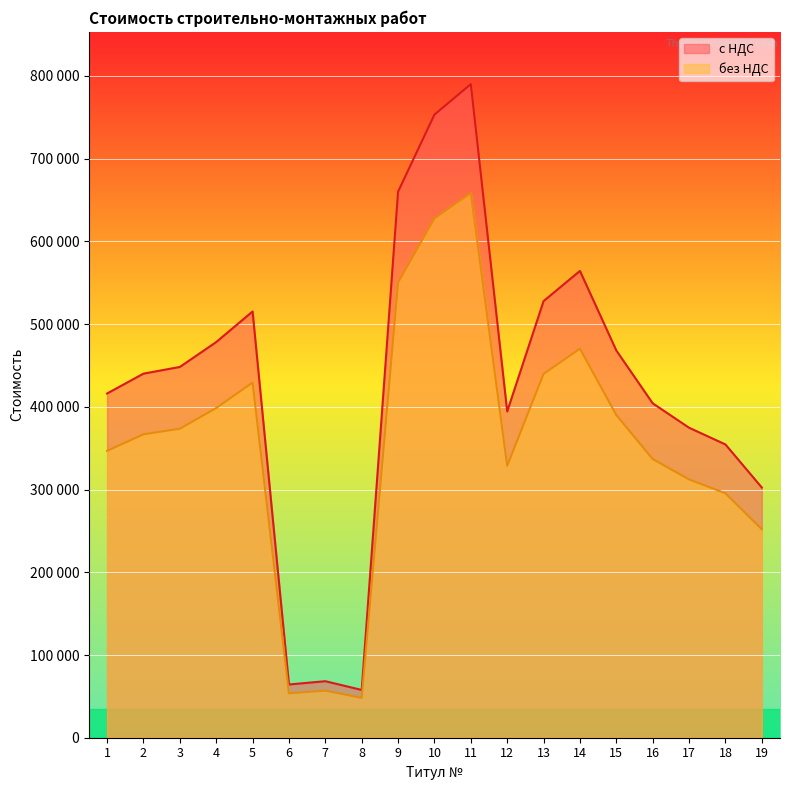

What is the total value across all series at 18?

650035.7